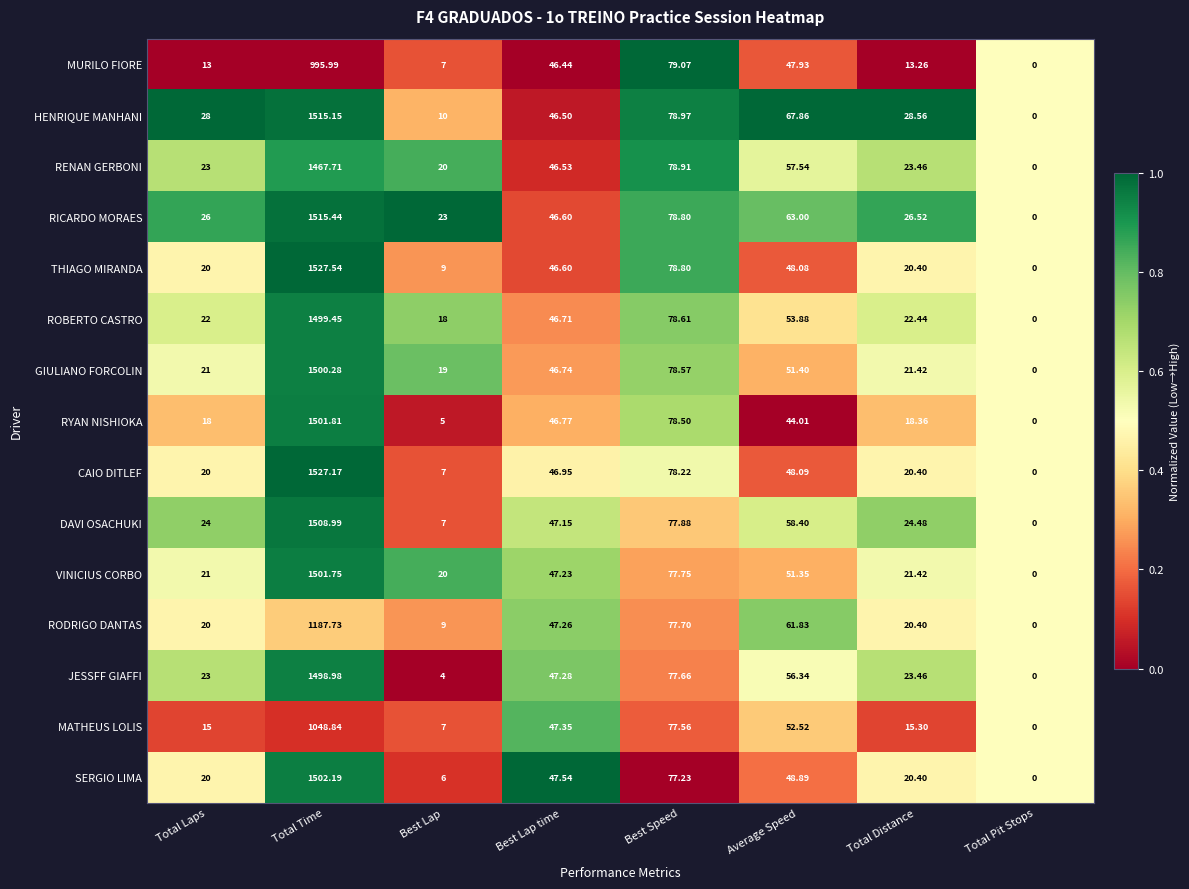

At which label does RENAN GERBONI first exceed 46?

Total Time